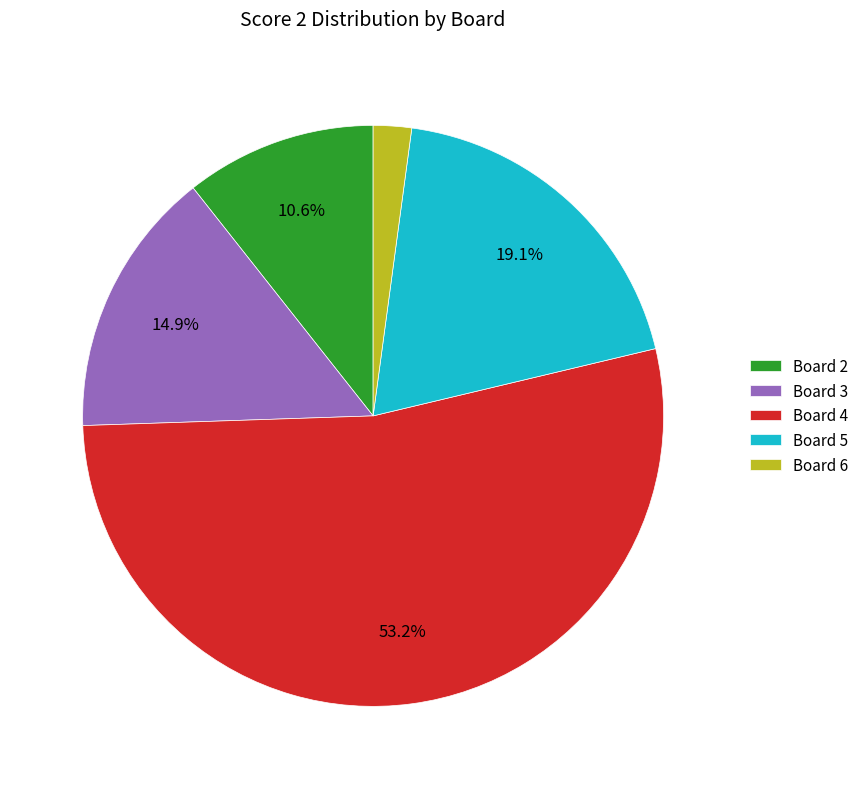

Which slice is the smallest?

Board 6